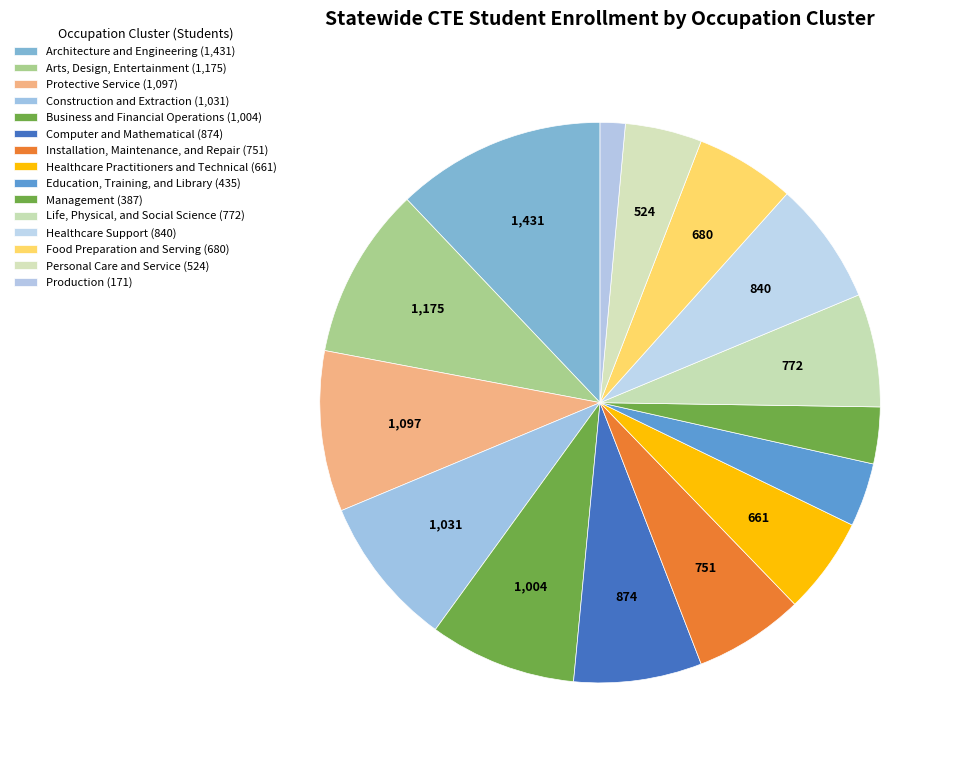

True or false: Installation, Maintenance, and Repair accounts for 6% of the total.

True